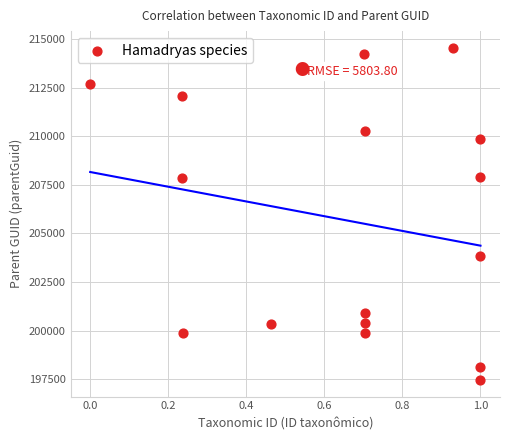

What is the range of Y values (max minus min)?

17087.9